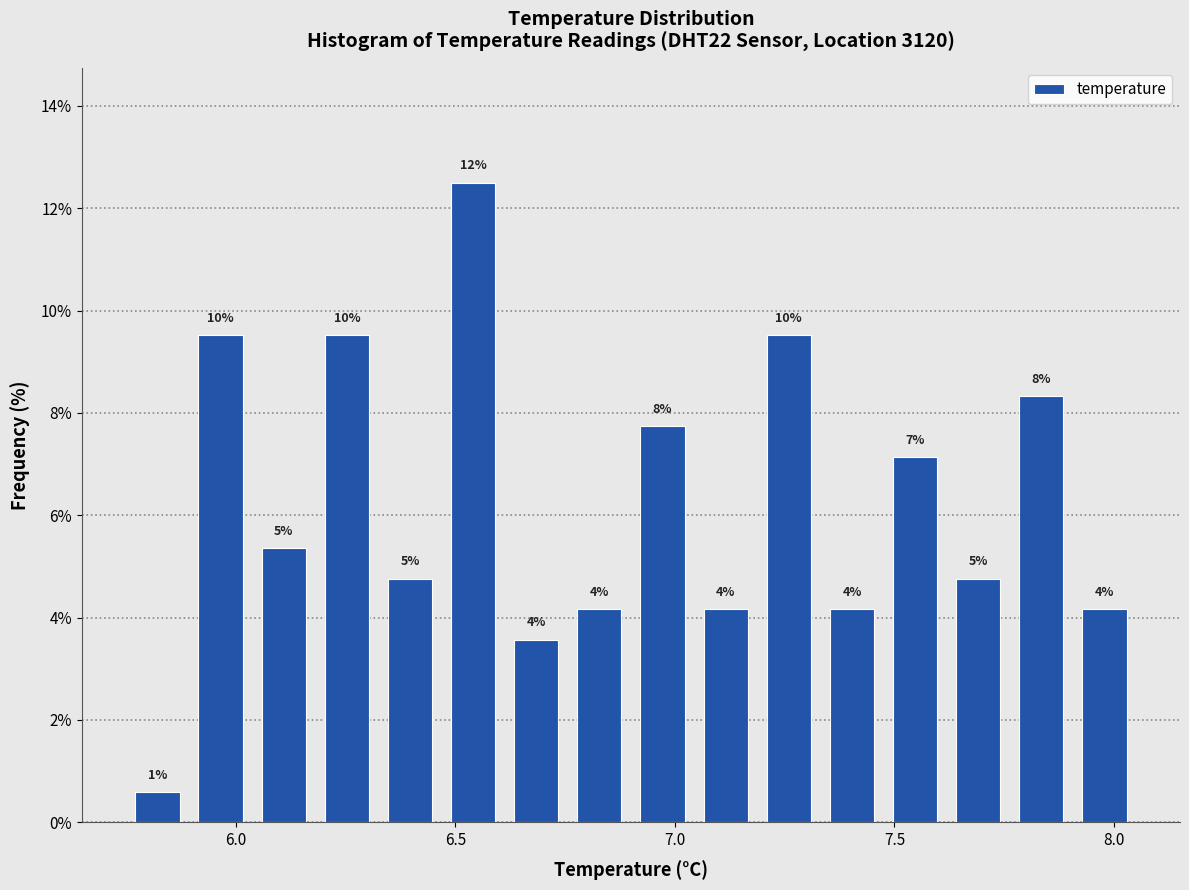

Around what value on the x-axis is the tallest bar? Give the approximate position of its centre, as read against the axis.

6.55